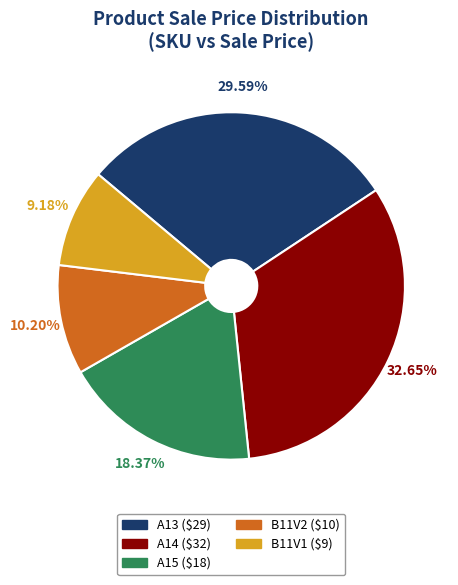

What percentage is the A15 slice, to the nearest percent?

18%